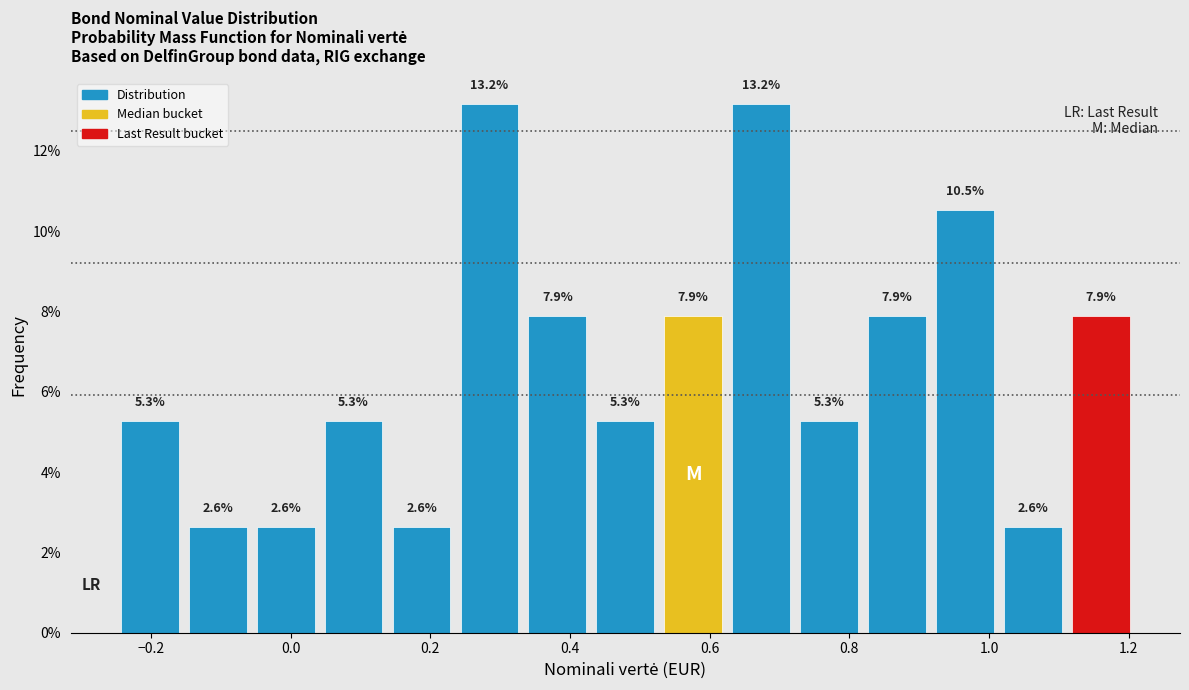

Reading left to right, list every bar in this chart as the range it spans on the x-axis followed by its height. The bar edges are not printed on the chart, so give them approximately, as read against the axis.

-0.24 to -0.16: 5.3
-0.16 to -0.06: 2.6
-0.06 to 0.04: 2.6
0.04 to 0.14: 5.3
0.14 to 0.24: 2.6
0.24 to 0.34: 13.2
0.34 to 0.44: 7.9
0.44 to 0.52: 5.3
0.52 to 0.62: 7.9
0.62 to 0.72: 13.2
0.72 to 0.82: 5.3
0.82 to 0.92: 7.9
0.92 to 1.02: 10.5
1.02 to 1.12: 2.6
1.12 to 1.20: 7.9